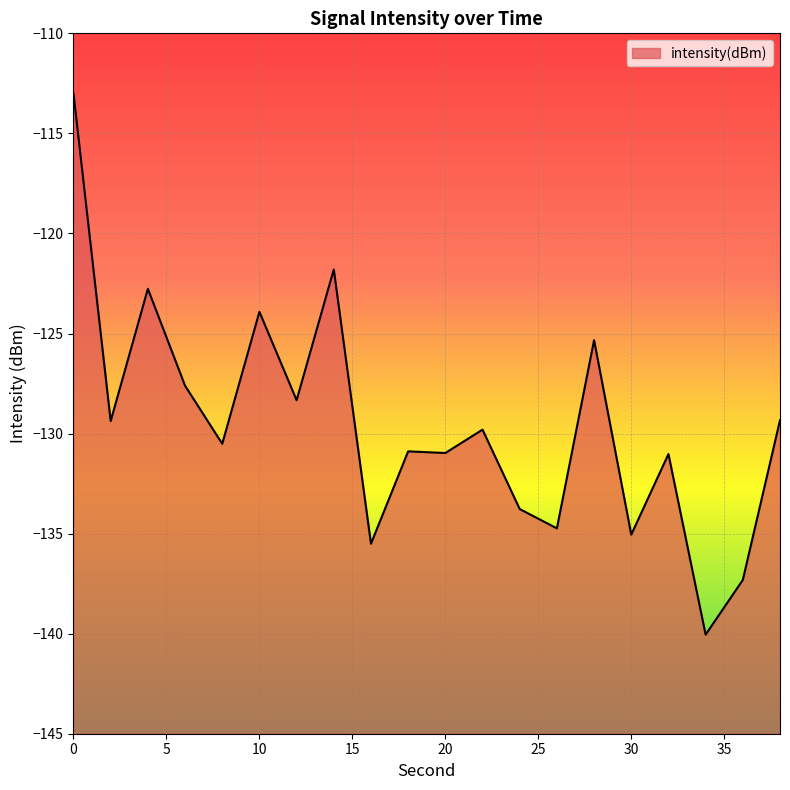

True or false: the data has more than 0 interior local peaks.

True